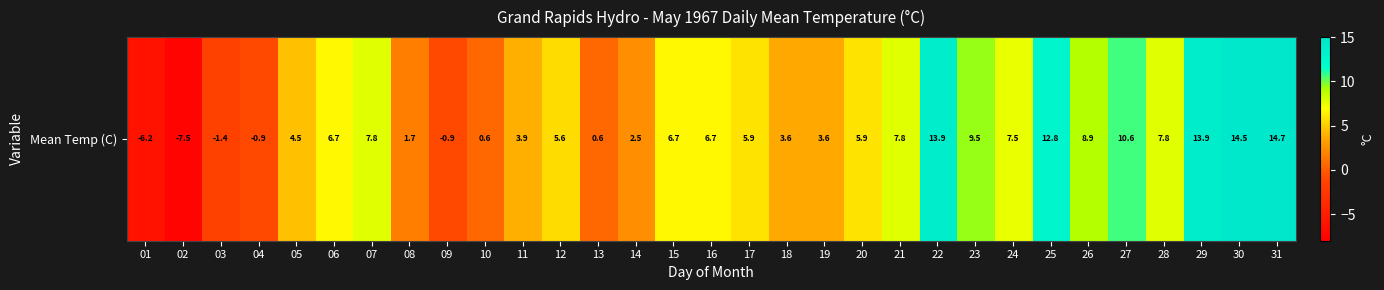

Which has a higher value, 19 or 07?

07